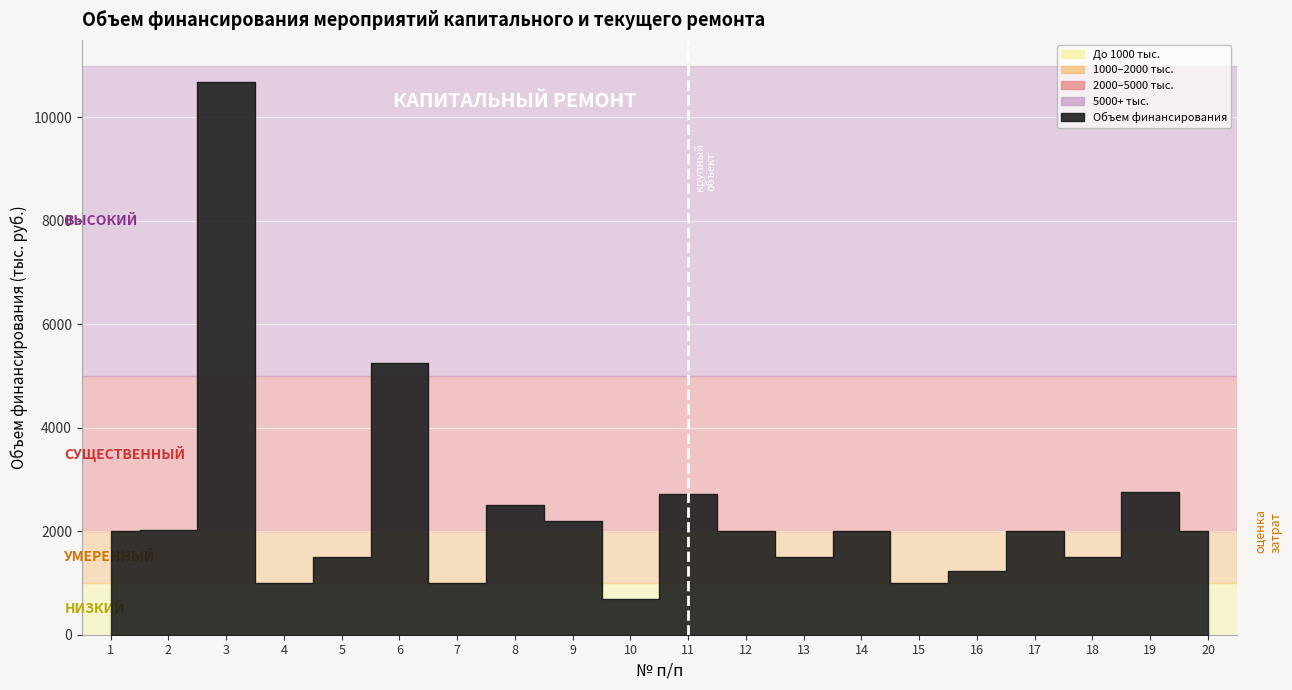

What is the difference between the second highest and second lowest values?

4247.4